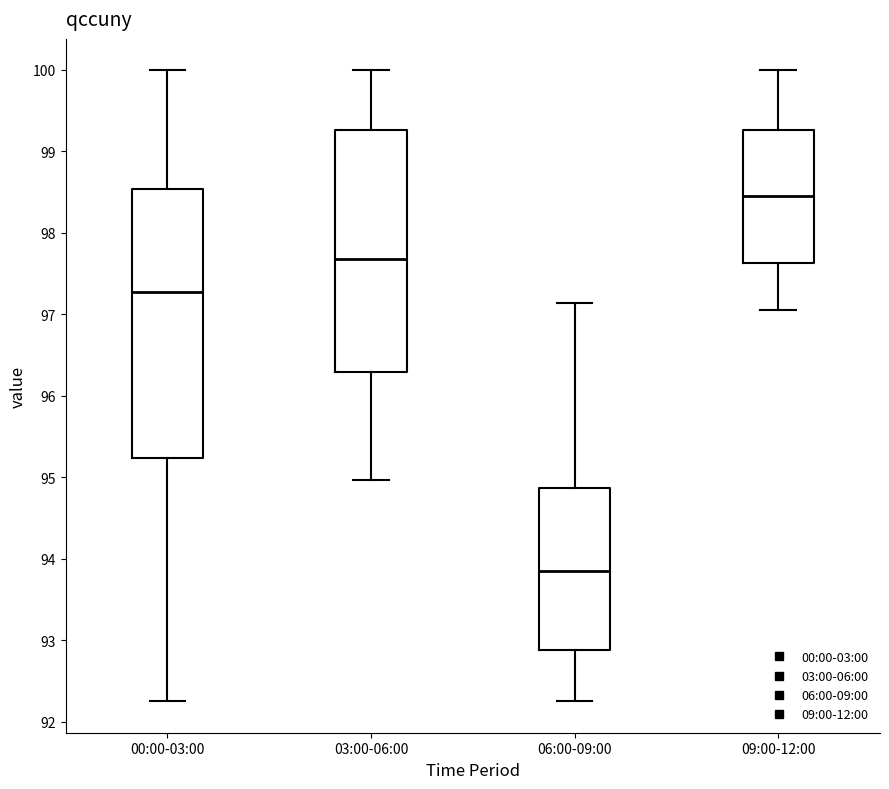

Where is the upper edge of the box for 03:00-06:00 on the y-axis? The values are not printed on the chart, so give them approximately, as read against the axis.

99.3